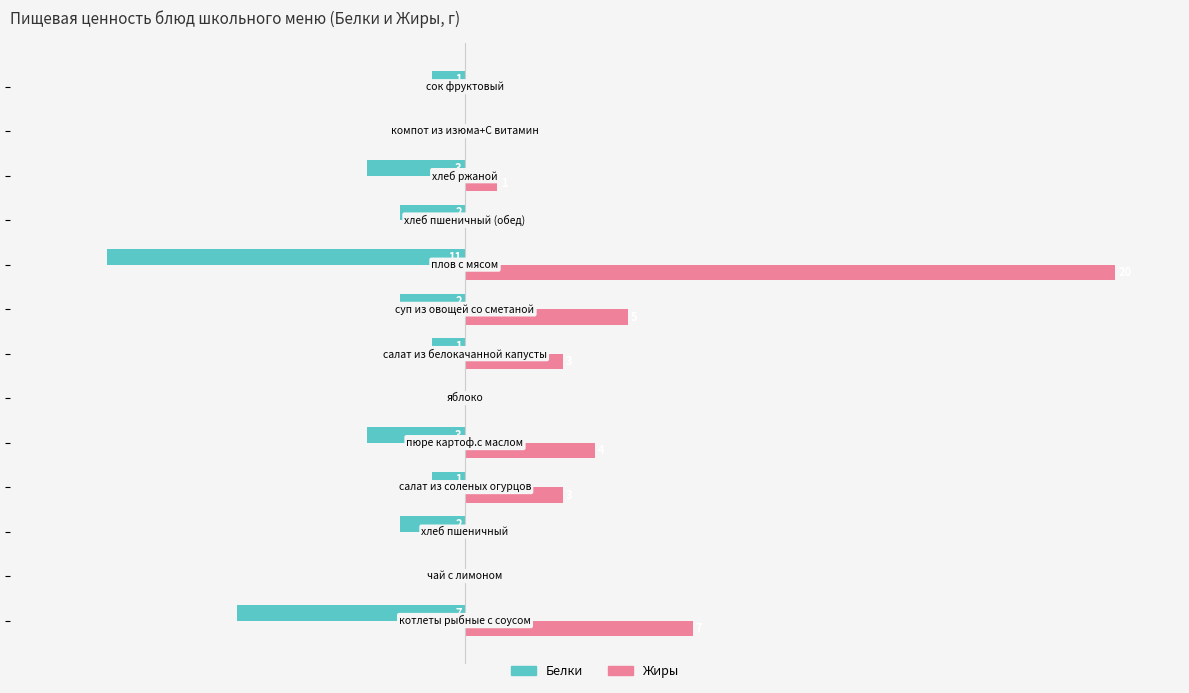

Which series has the largest total across all categories?

Жиры